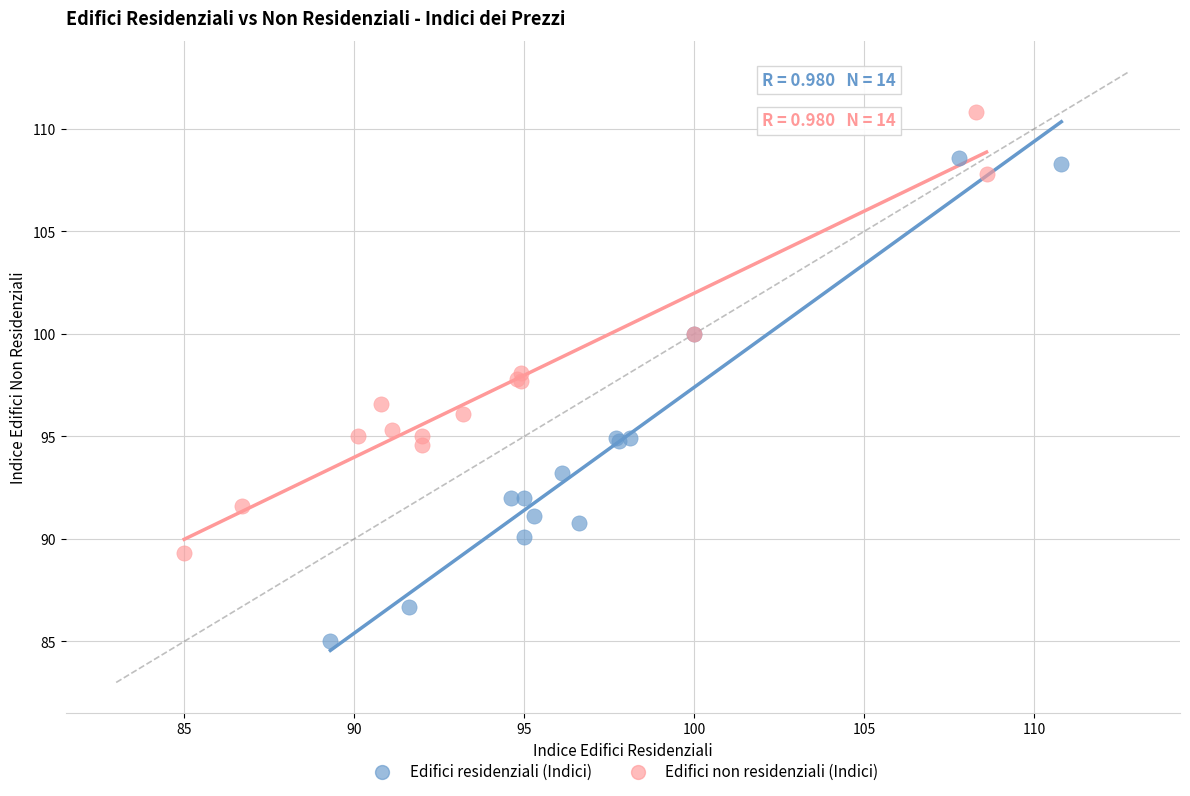

Which series reaches the maximum Y coordinate?

Edifici non residenziali (Indici)